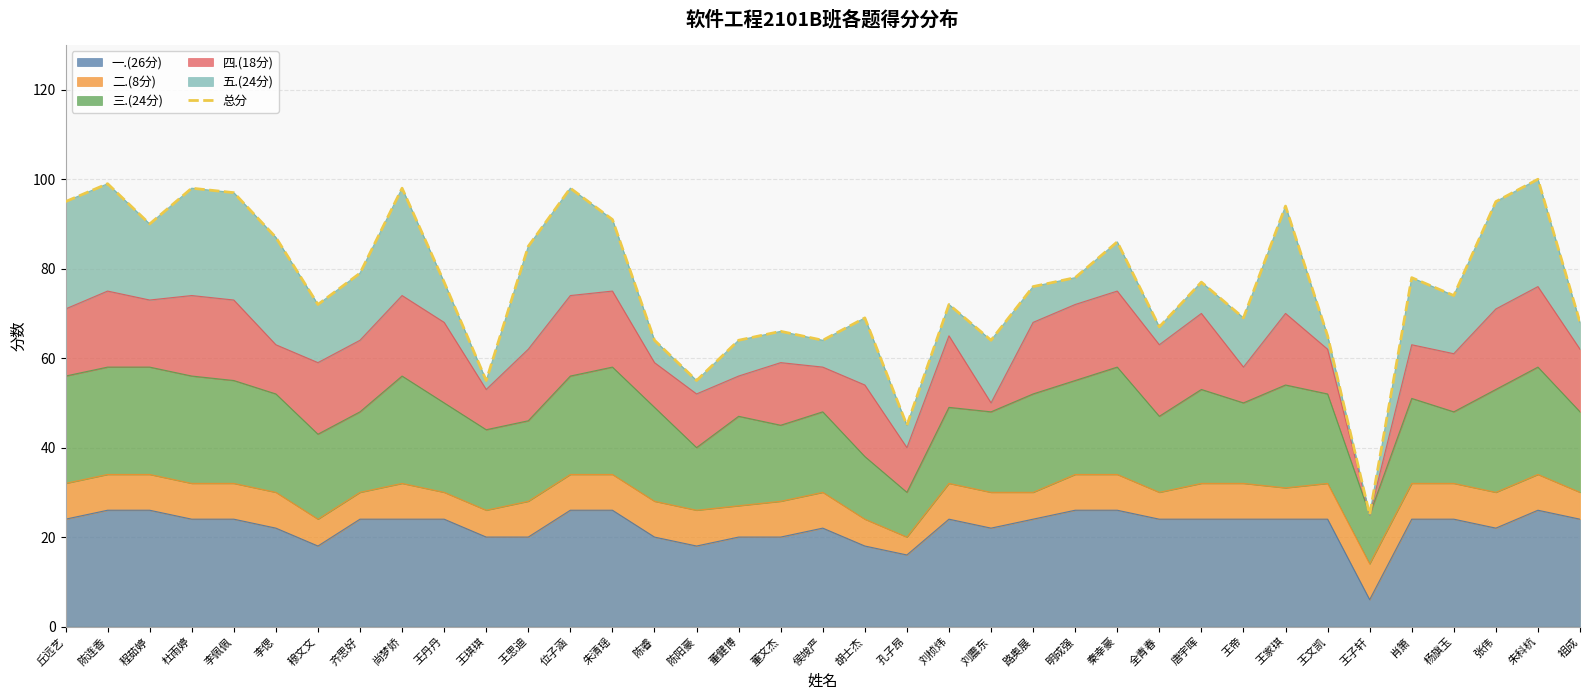

Where is the data nearest to the value 62?

陈睿